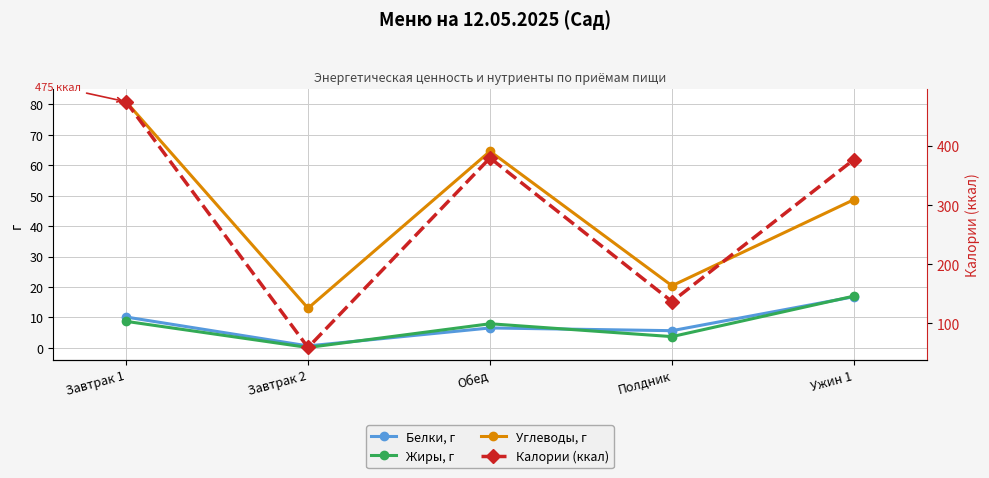

True or false: Белки, г has a value of 5.7 at Полдник.

True